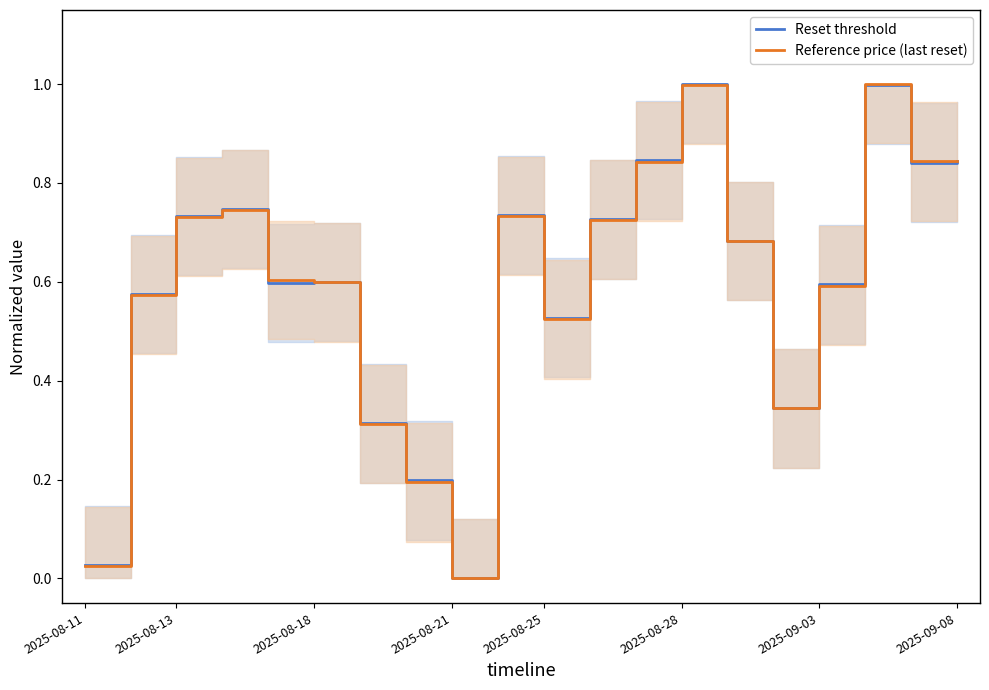

How many values in the Reset threshold series exceed 0?

19